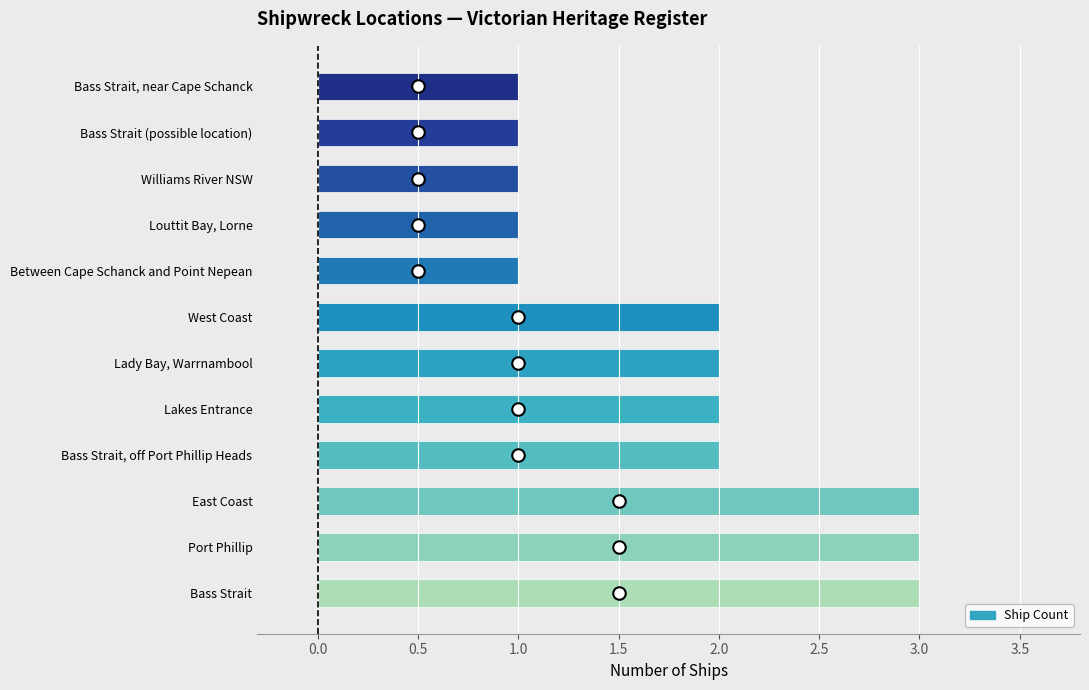

What is the minimum value shown in the chart?

1